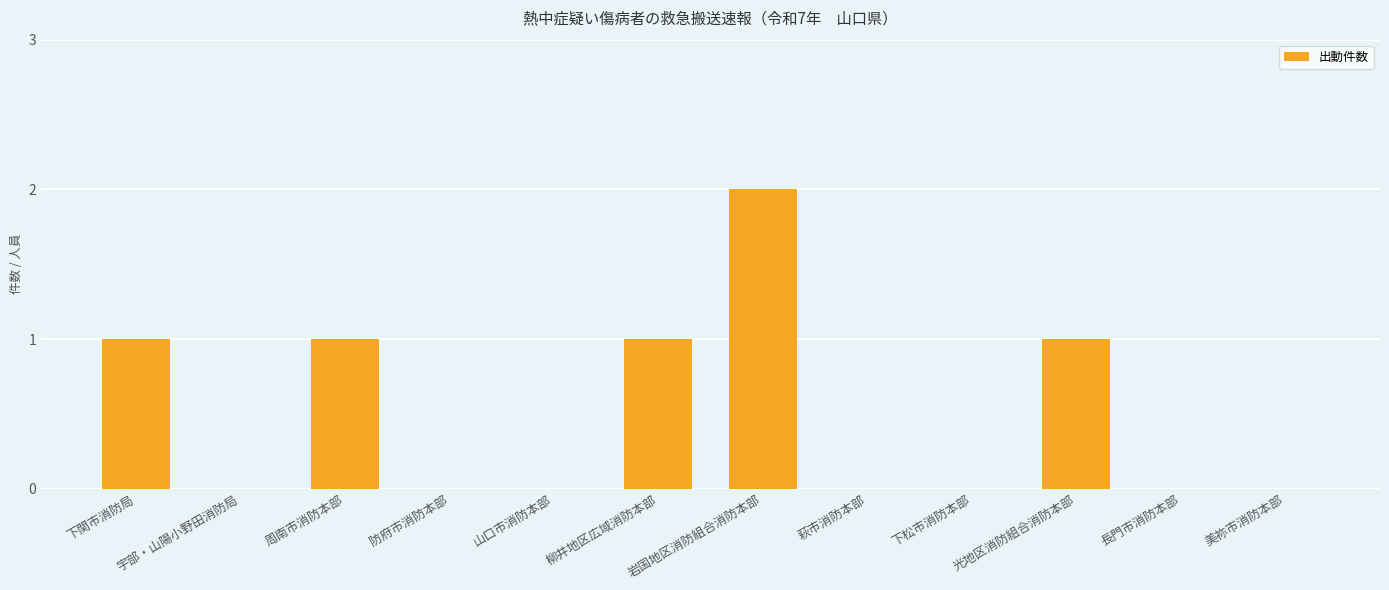

Which category has the highest value across all series?

岩国地区消防組合消防本部